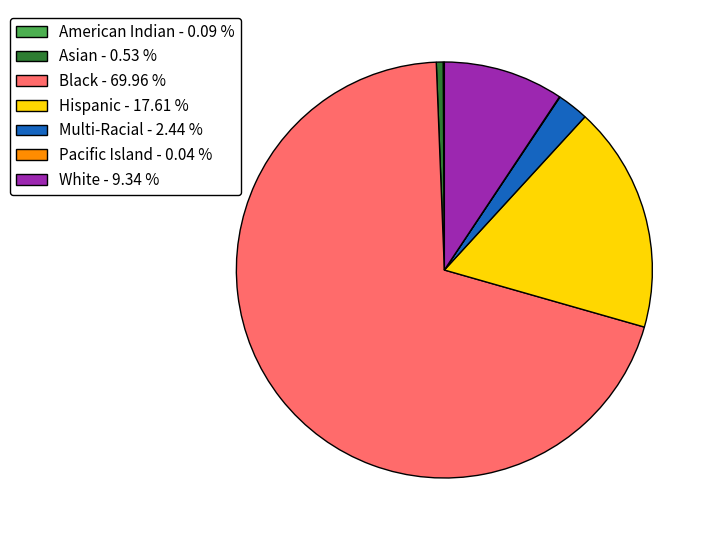

Is there any slice that represents more than half of the pie?

Yes